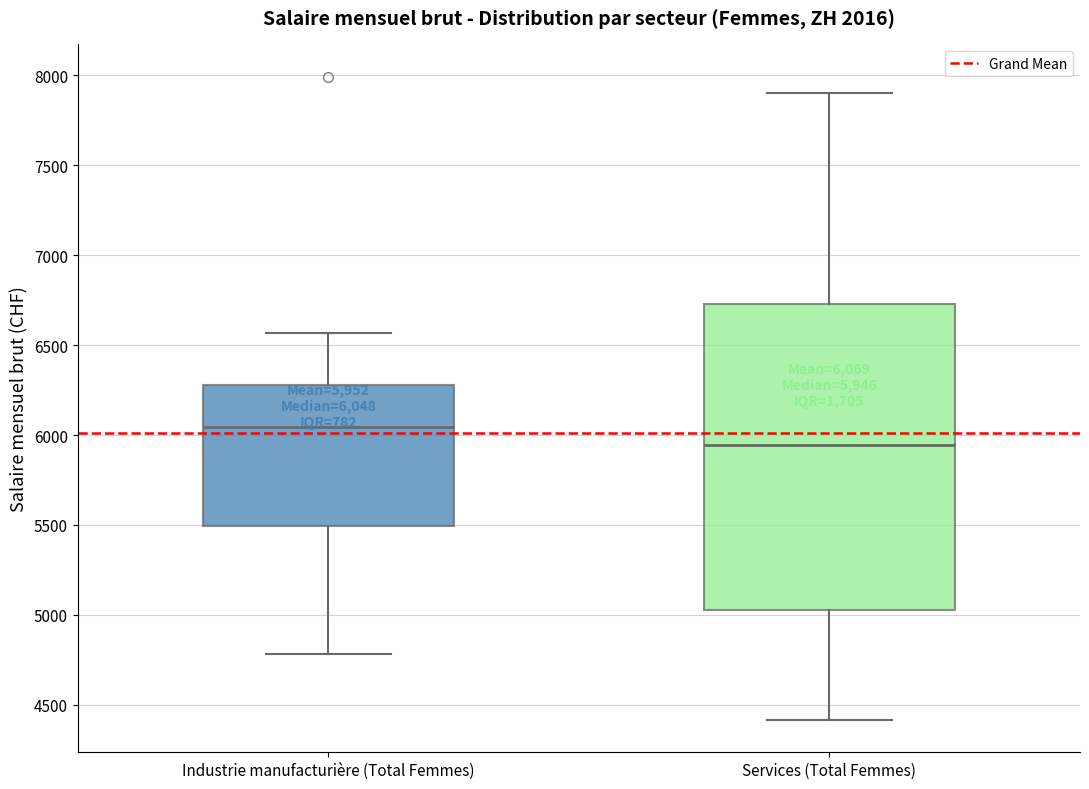

Which box has the lowest median line?

Services (Total Femmes)